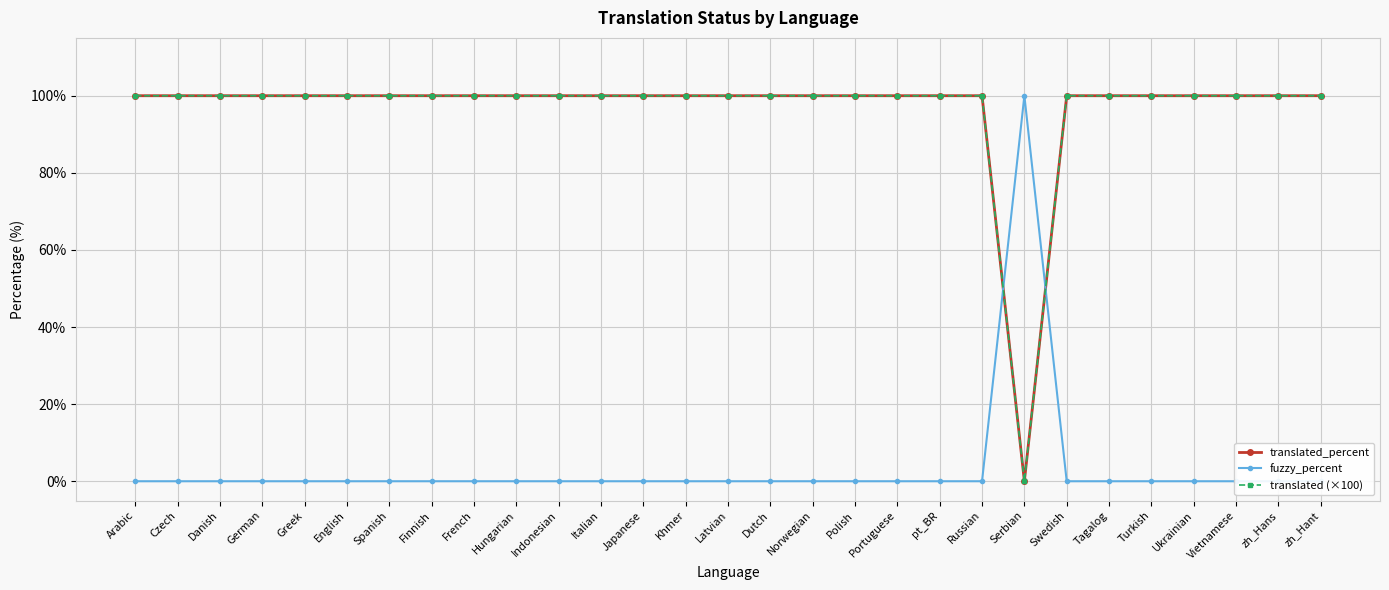

What is the difference between the maximum and minimum values in the translated_percent series?

100